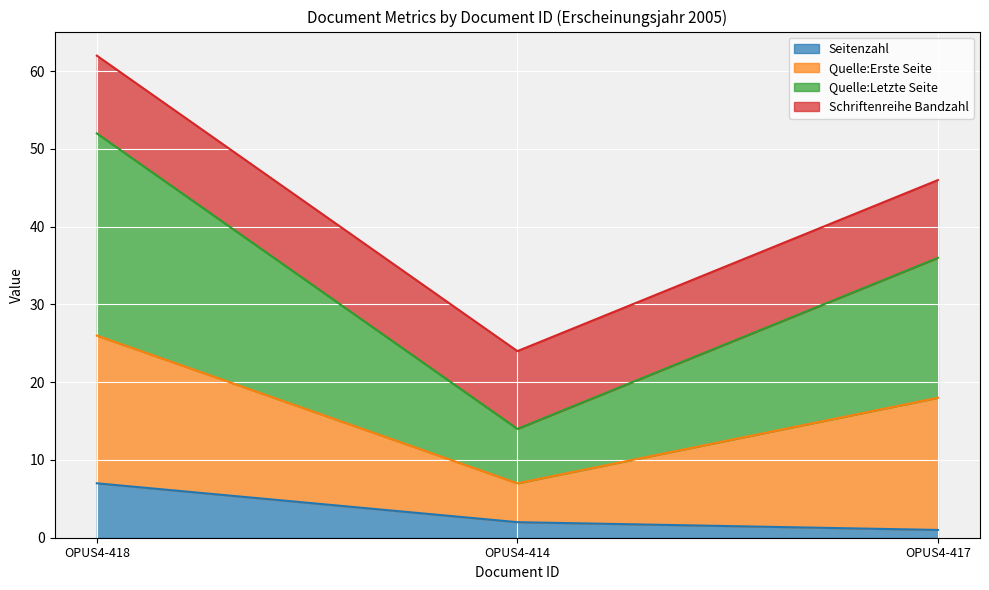

What is the label of the 1st point from the left?

OPUS4-418